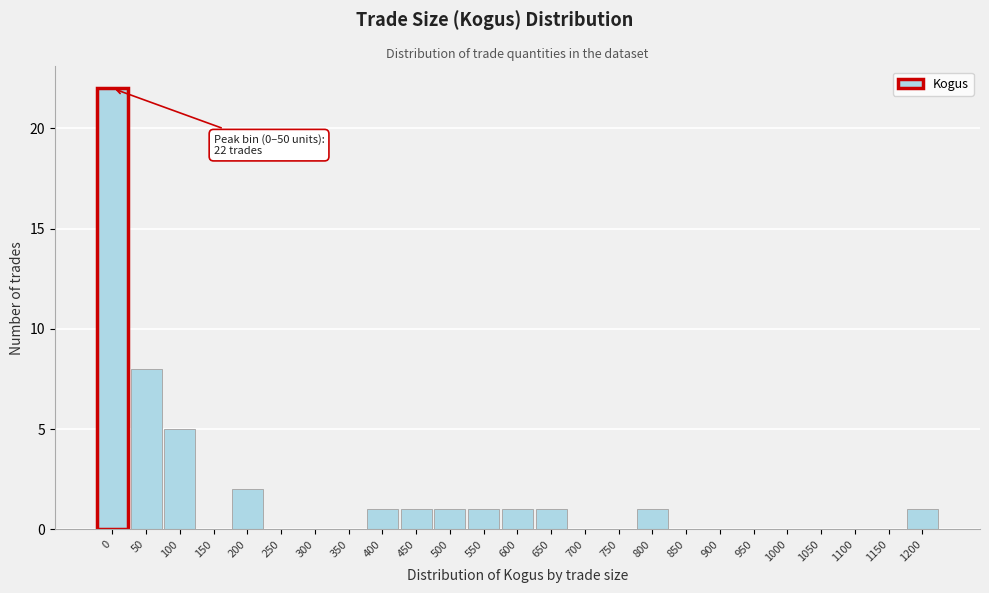

Reading left to right, list all the values displayed in this chart.

0=22	50=8	100=5	150=0	200=2	250=0	300=0	350=0	400=1	450=1	500=1	550=1	600=1	650=1	700=0	750=0	800=1	850=0	900=0	950=0	1000=0	1050=0	1100=0	1150=0	1200=1